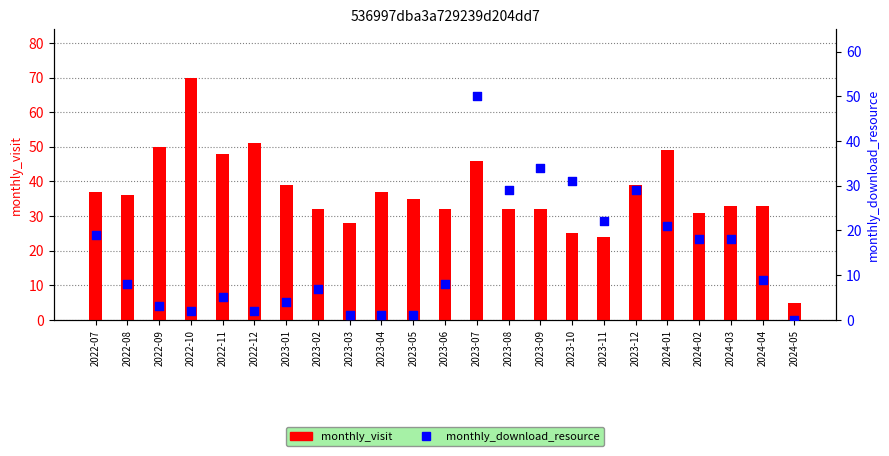

What is the total value across all series at 2022-10?

72